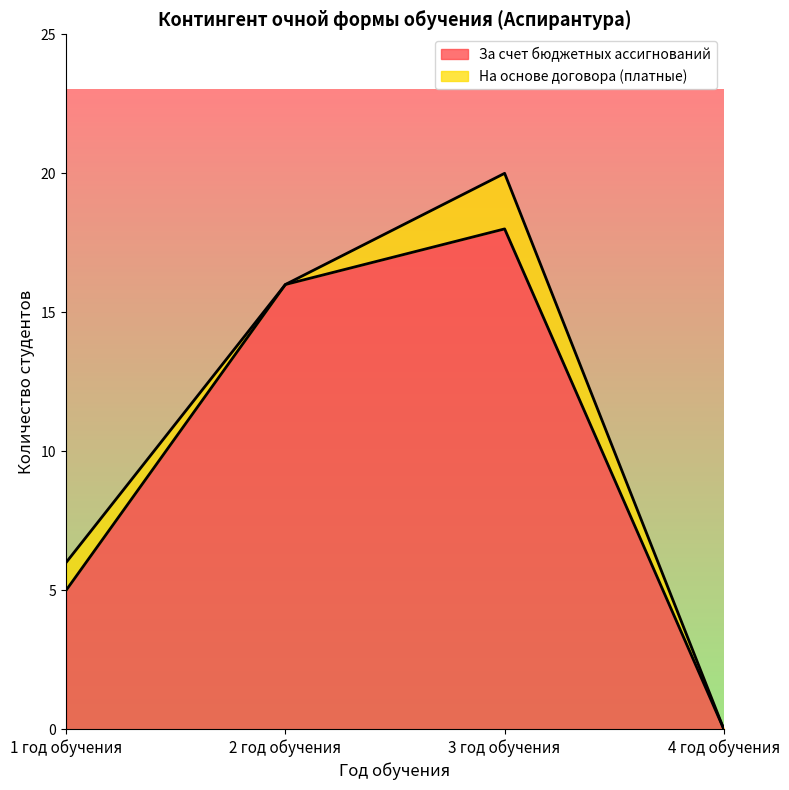

Reading left to right, extract all data points from this chart.

1 год обучения=5	2 год обучения=16	3 год обучения=18	4 год обучения=0